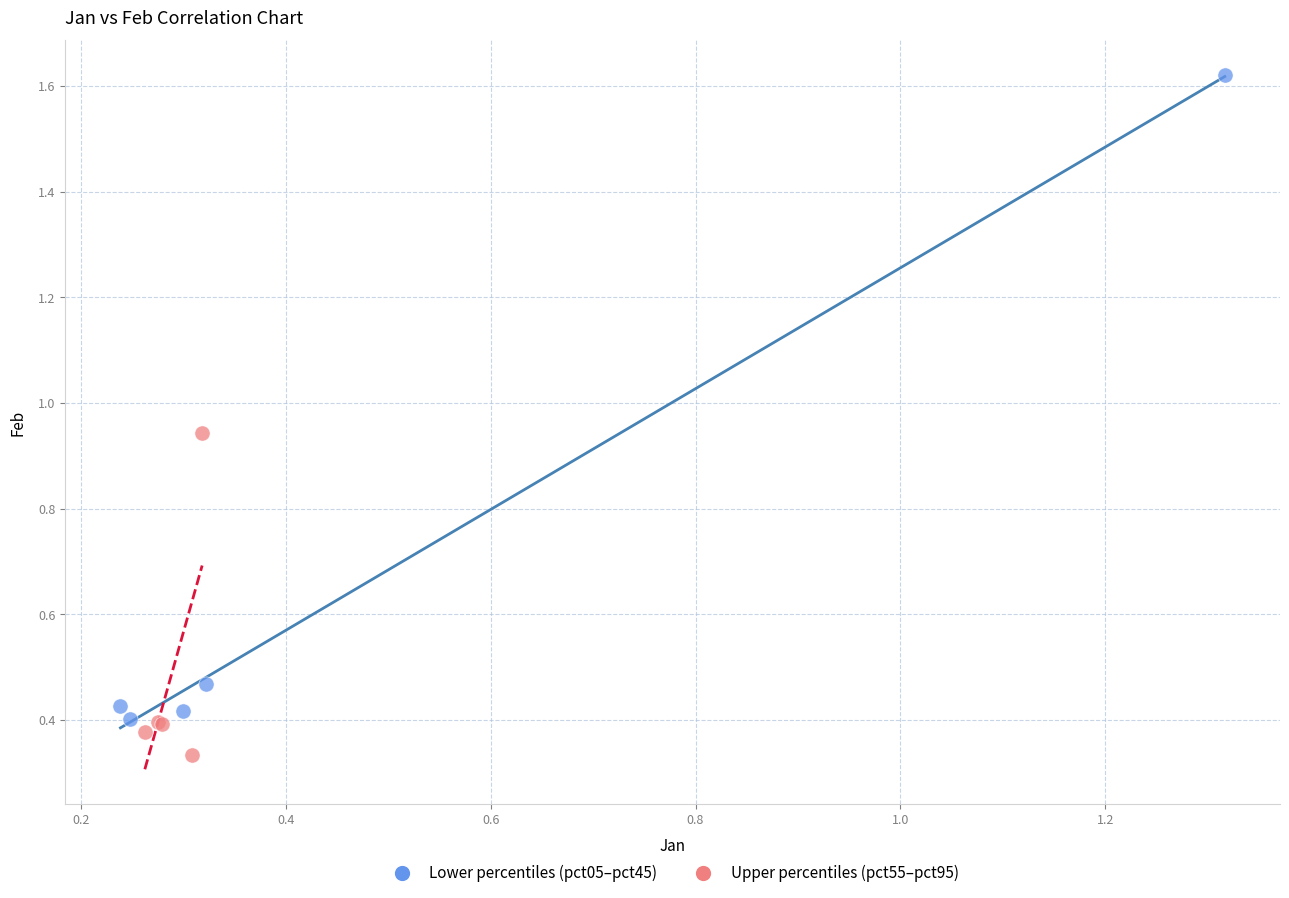

Which series contains the highest Y value?

Lower percentiles (pct05–pct45)